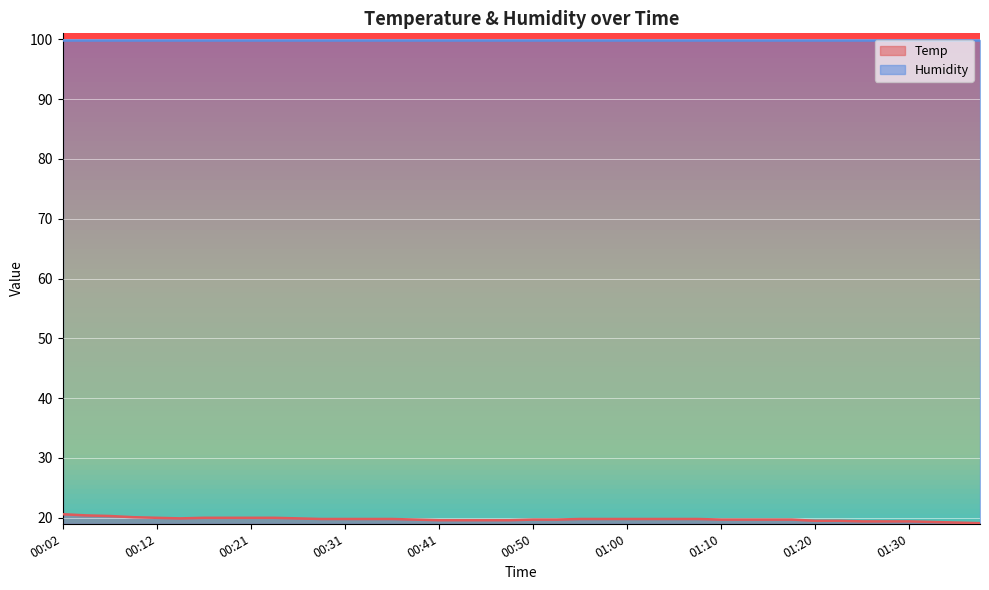

Reading right to left, list all the values displayed in this chart.

19.1	19.2	19.3	19.4	19.4	19.4	19.5	19.5	19.7	19.7	19.7	19.7	19.8	19.8	19.8	19.8	19.8	19.8	19.7	19.7	19.6	19.6	19.6	19.6	19.7	19.8	19.8	19.8	19.8	19.9	20.0	20.0	20.0	20.0	19.9	20.0	20.1	20.3	20.4	20.6